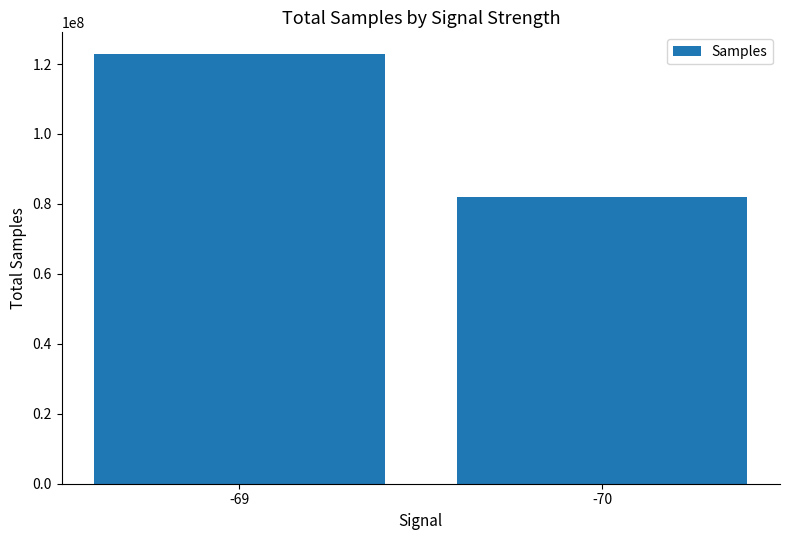

Rank the categories by value from lowest to highest.

-70, -69